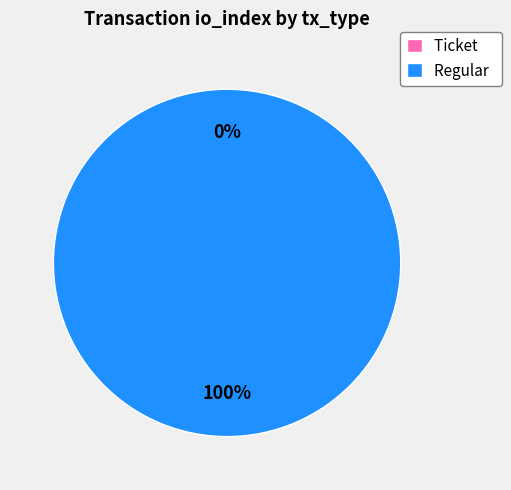

Is it true that Regular is 88% of the pie?

False